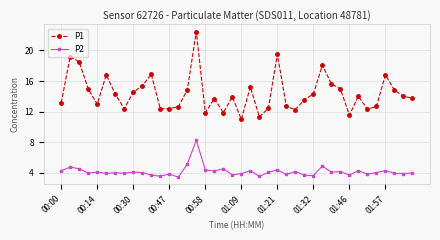

At how many categories does at least one series exceed 16?

8